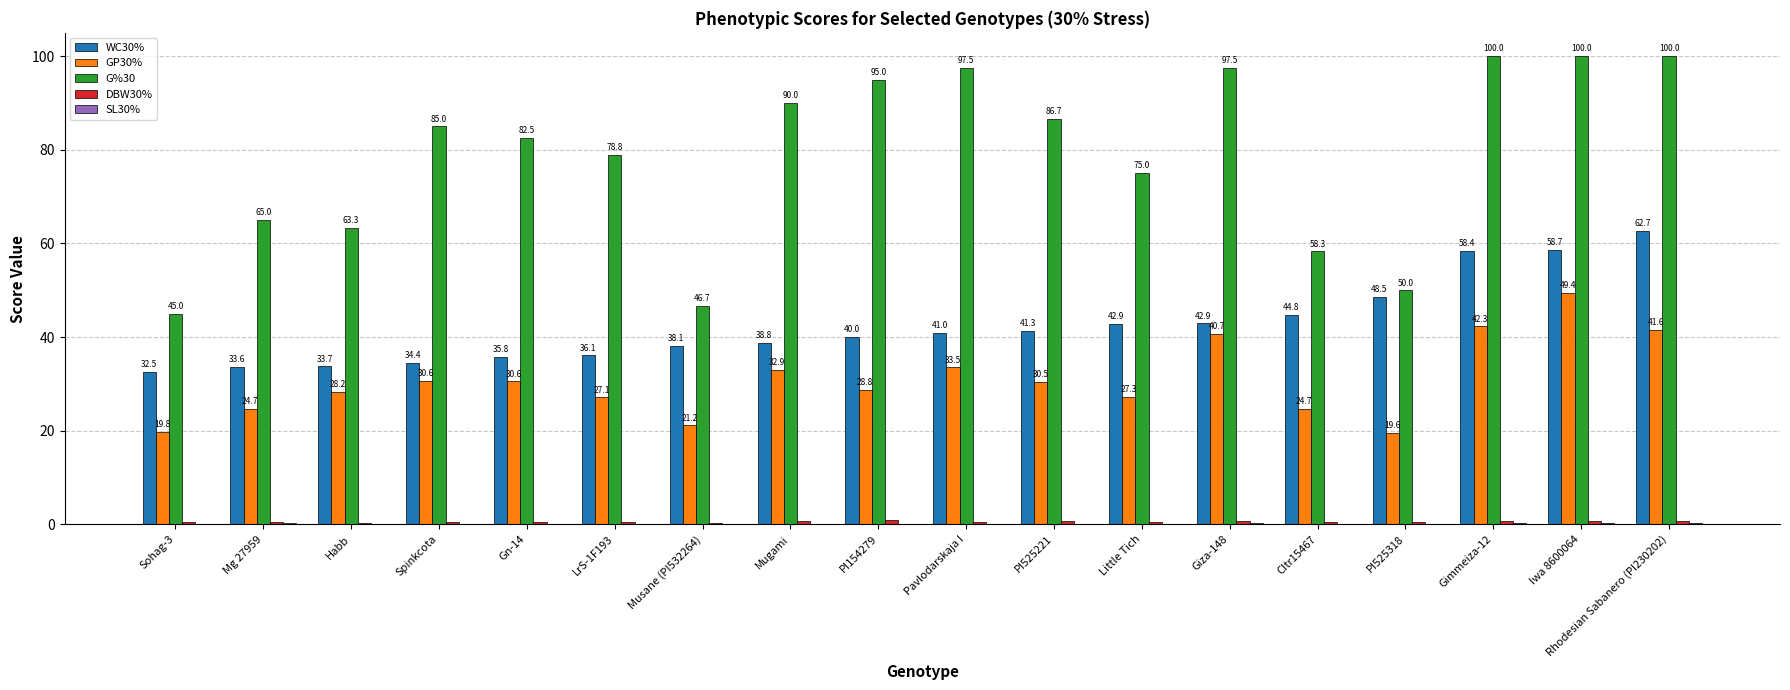

At which label is GP30% closest to 34?

Pavlodarskaja I